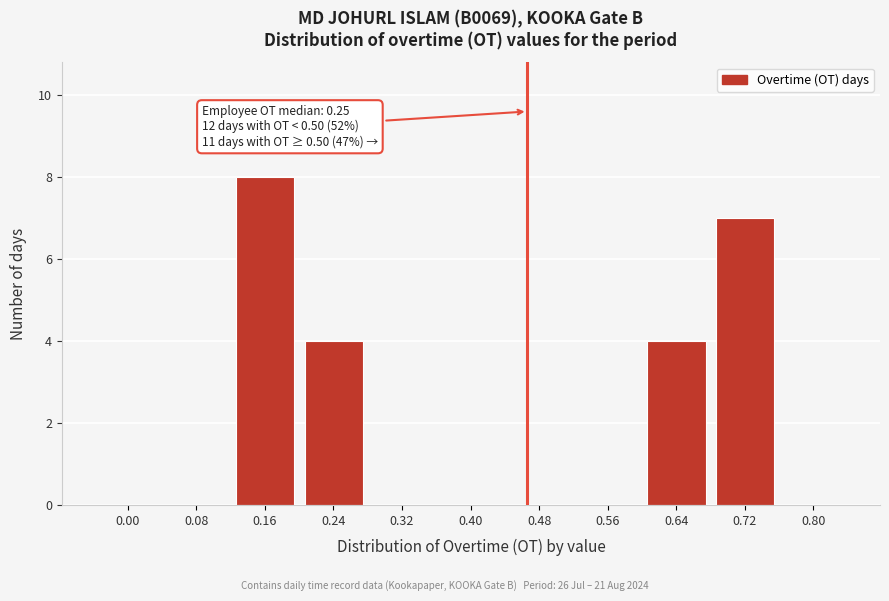

Reading right to left, what are all the values shown in this chart?

0.80=0	0.72=7	0.64=4	0.56=0	0.48=0	0.40=0	0.32=0	0.24=4	0.16=8	0.08=0	0.00=0